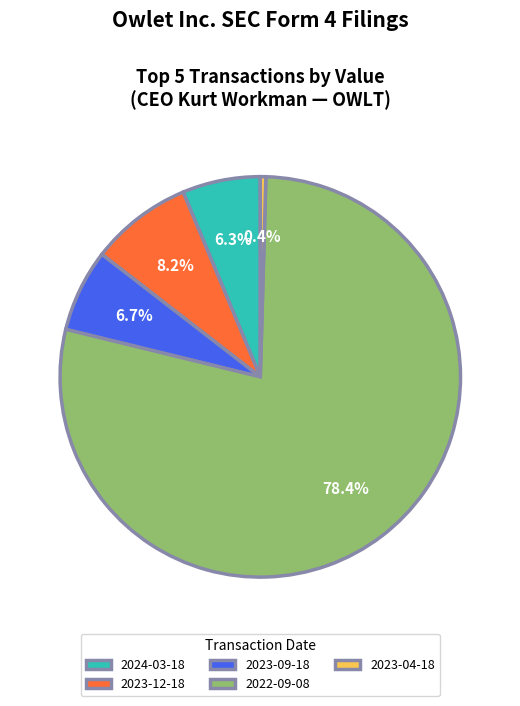

To the nearest percent, what is the average slice percentage?

20%